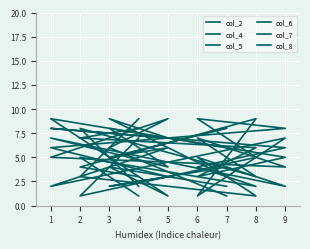

The col_4 series shows 6 at 9. True or false?

True